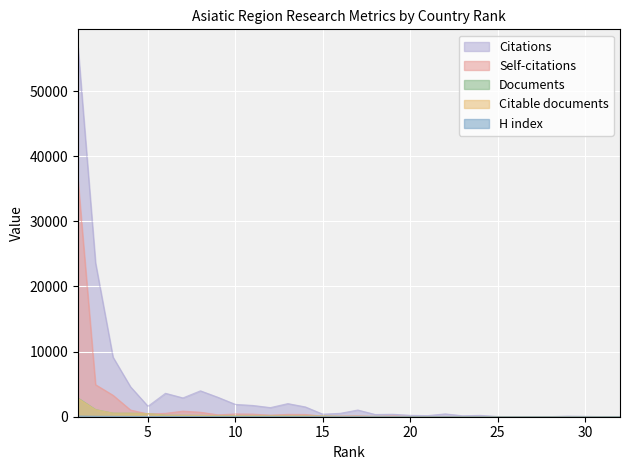

What is the lowest value of the H index series?

1